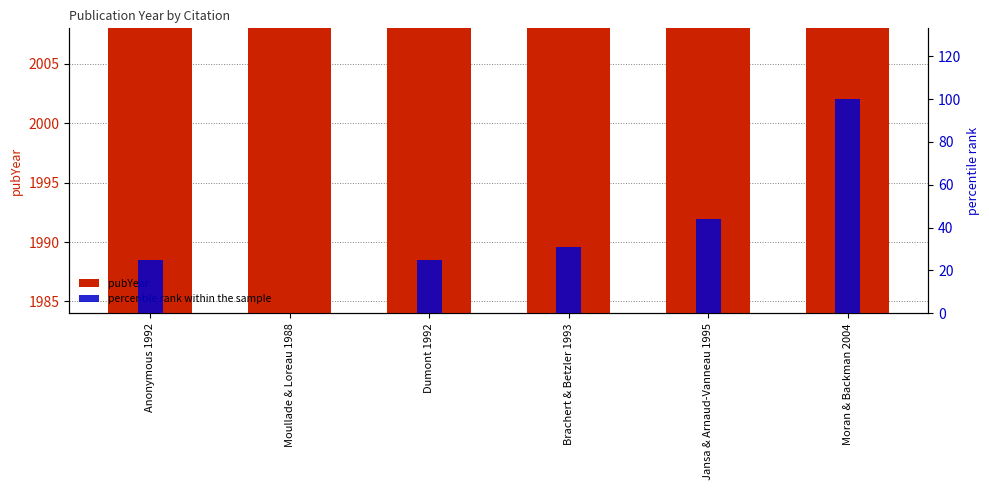

Reading right to left, what are all the values shown in this chart?

pubYear: 2004	1995	1993	1992	1988	1992
percentile rank within the sample: 100	44	31	25	0	25